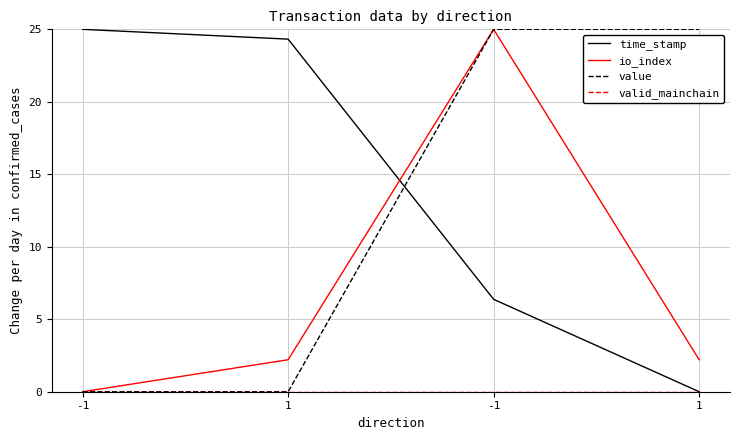

Between -1 and 1, which is larger?

-1